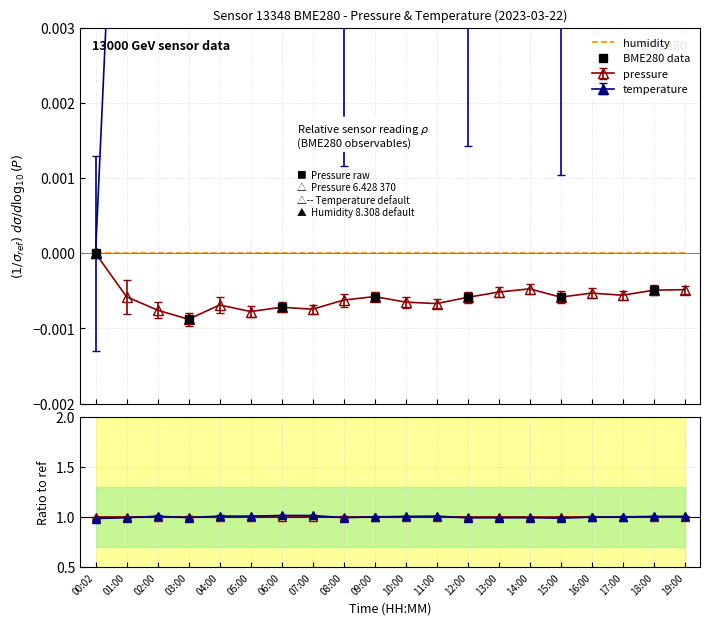

At which label is pressure closest to 0?

00:02